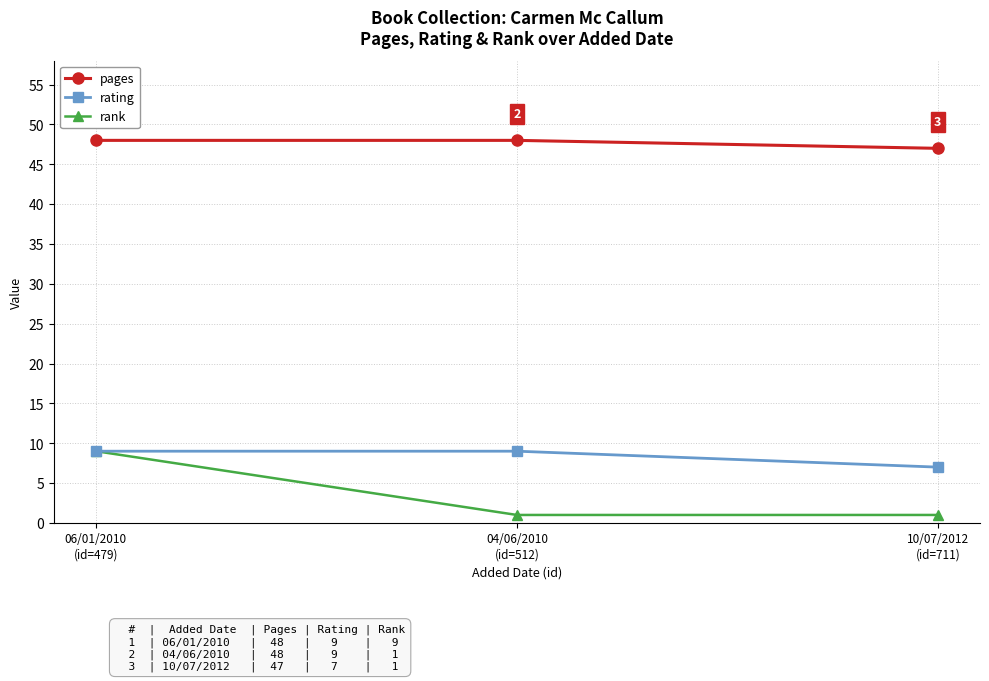

What is the label of the 2nd point from the left?

04/06/2010
(id=512)